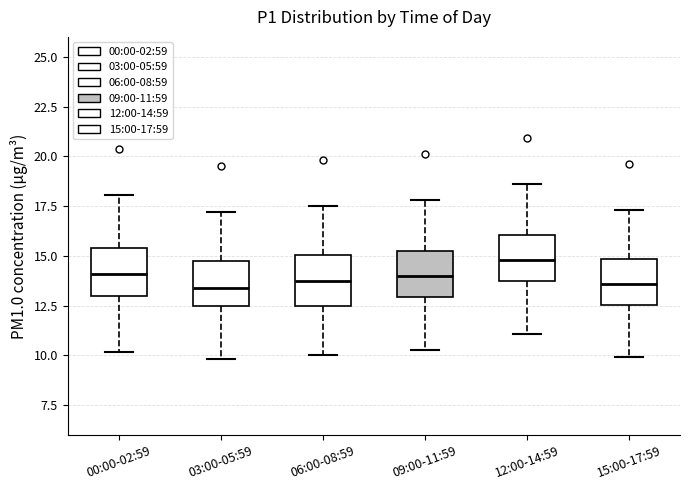

Reading left to right, transcribe this box plot: for each box, give where its median line is, the range the box spans, and where its two whiskers end, as read against the y-axis. The values are not printed on the chart, so give them approximately, as read against the axis.

00:00-02:59: median 14.0, box 13.0 to 15.5, whiskers 10.0 to 18.0
03:00-05:59: median 13.5, box 12.5 to 14.5, whiskers 10.0 to 17.0
06:00-08:59: median 14.0, box 12.5 to 15.0, whiskers 10.0 to 17.5
09:00-11:59: median 14.0, box 13.0 to 15.5, whiskers 10.5 to 18.0
12:00-14:59: median 15.0, box 13.5 to 16.0, whiskers 11.0 to 18.5
15:00-17:59: median 13.5, box 12.5 to 15.0, whiskers 10.0 to 17.5